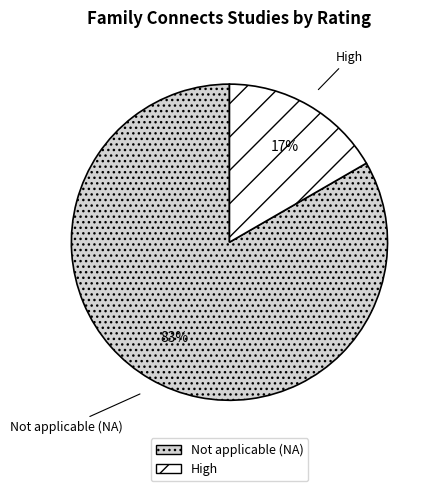

True or false: Not applicable (NA) accounts for 94% of the total.

False